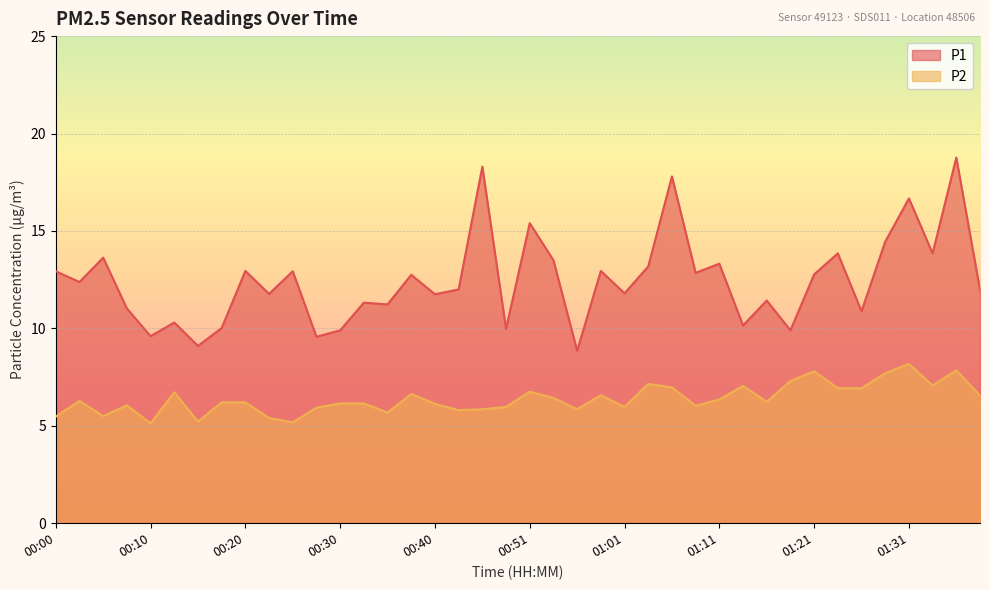

What are all the series names shown in the legend?

P1, P2